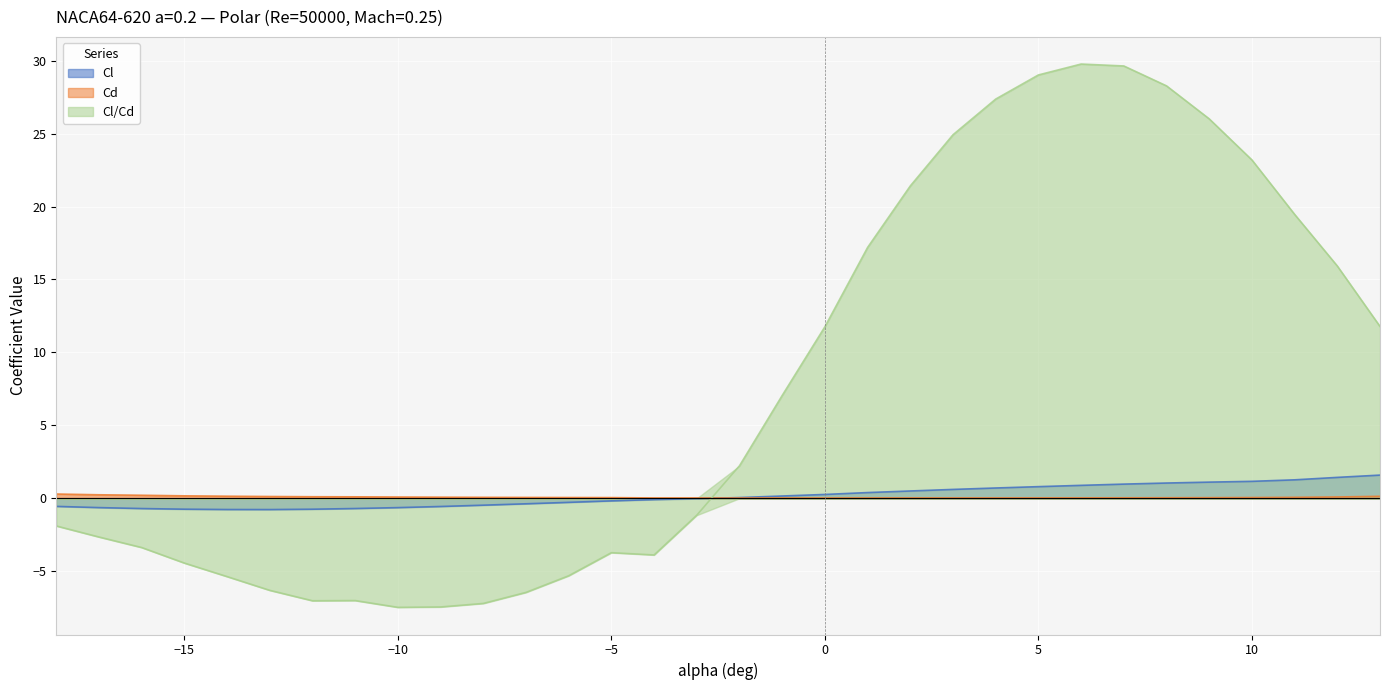

How many values in Cl/Cd are below zero?

16